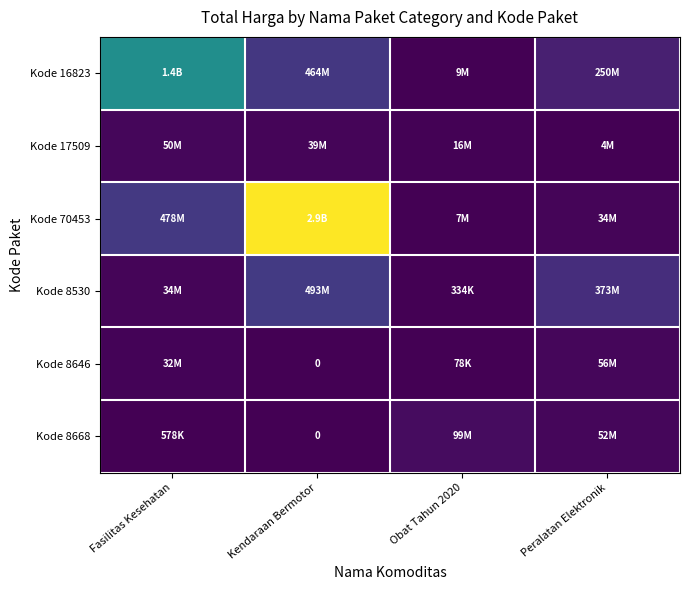

At which label does Kode 8530 first exceed 373404000?

Kendaraan Bermotor